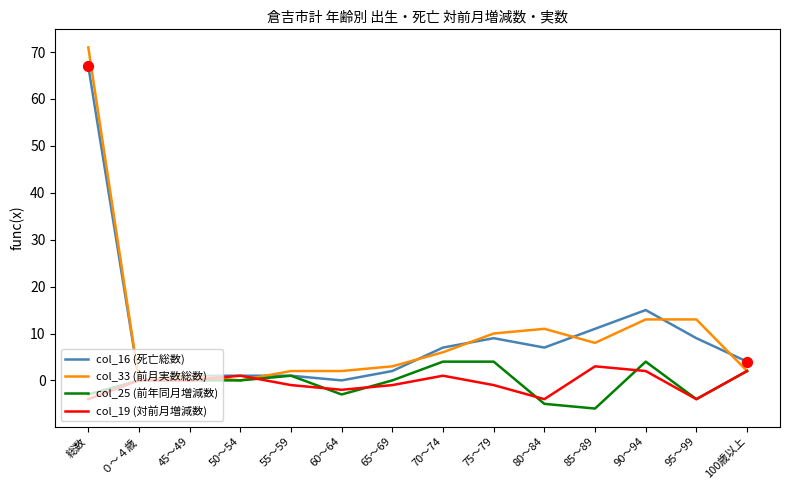

What are all the series names shown in the legend?

col_16 (死亡総数), col_33 (前月実数総数), col_25 (前年同月増減数), col_19 (対前月増減数)